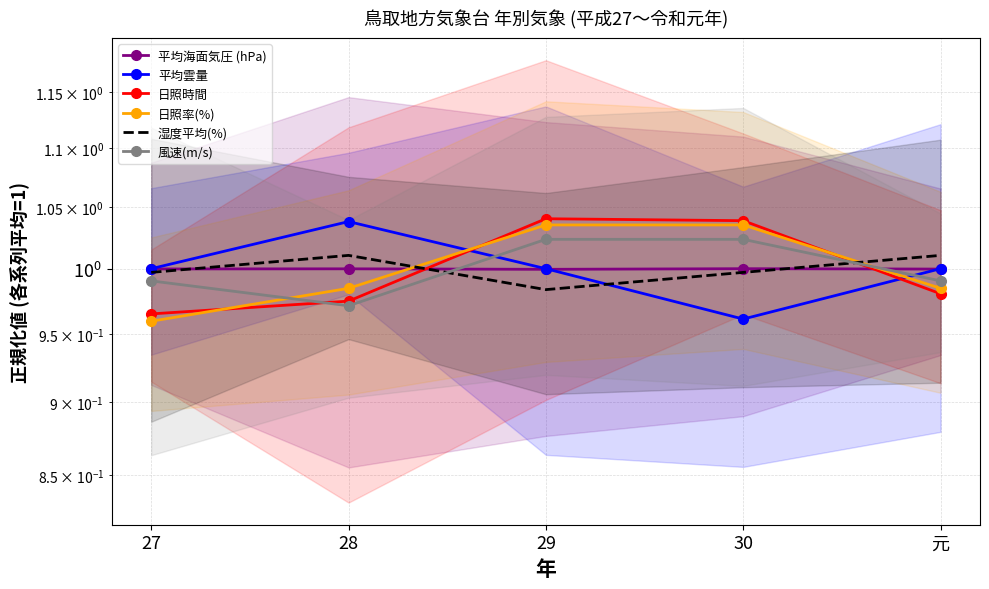

At which label does 湿度平均(%) reach its peak?

28